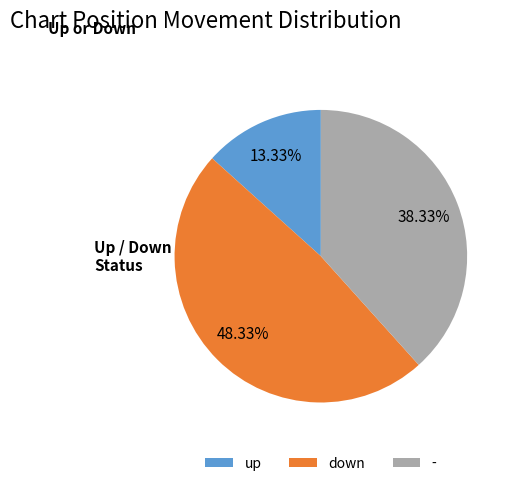

Rank the categories by value from lowest to highest.

up, -, down